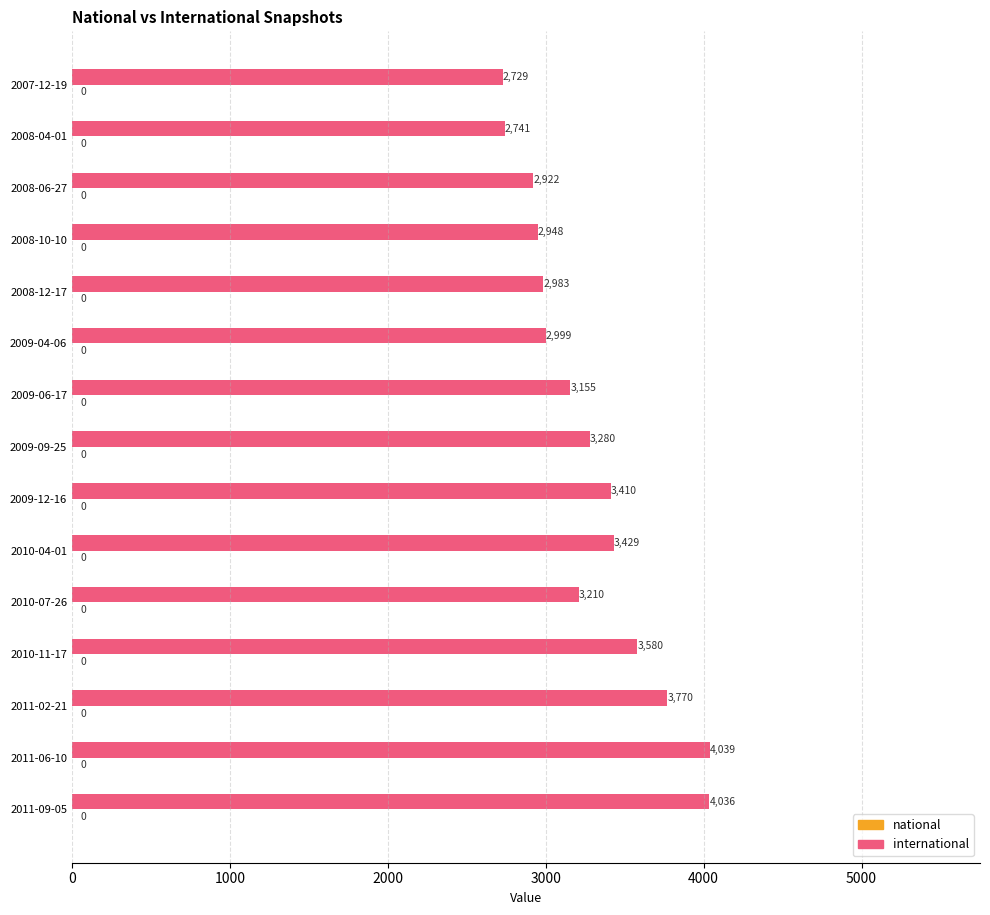

How many bars are there in total?

15